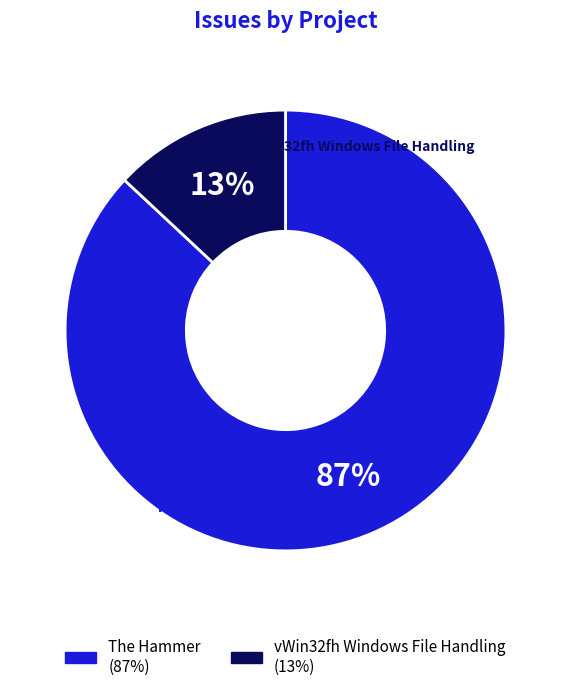

To the nearest percent, what is the difference between the largest and smallest slice percentages?

74%